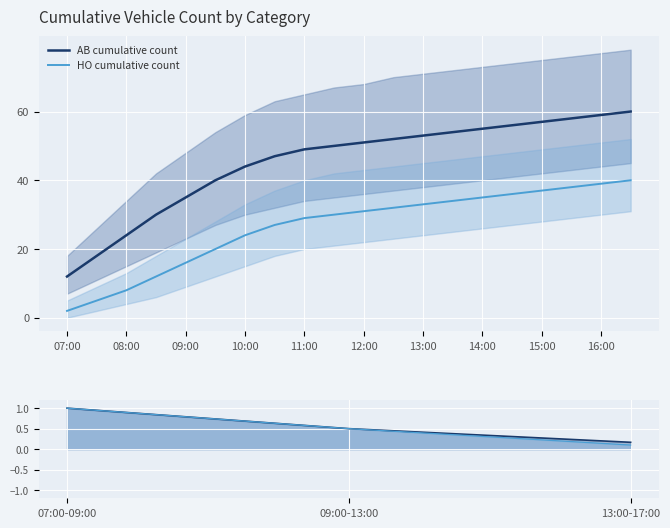

How many values in the HO cumulative count series are below 31?

10